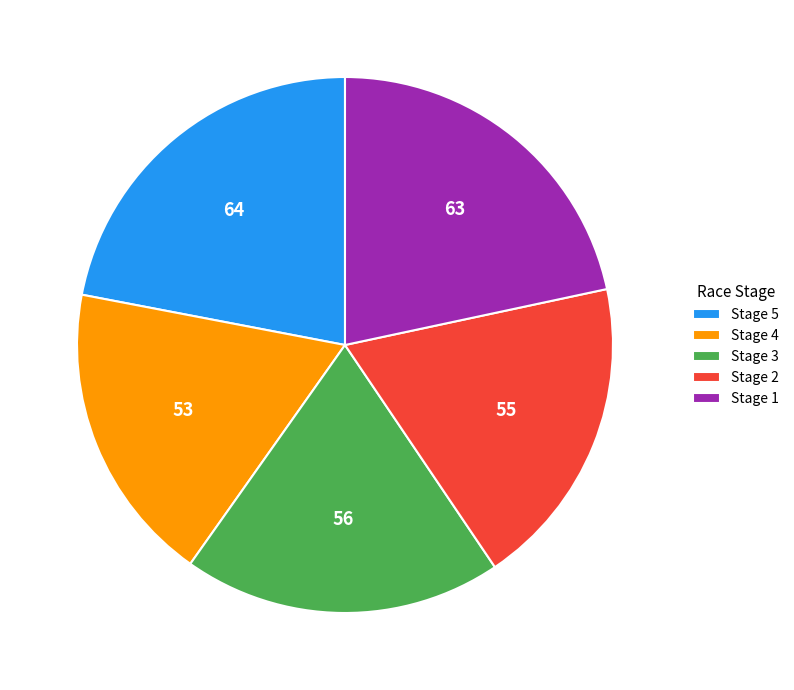

Approximately how many times larger is the value at Stage 2 compared to Stage 5?

0.9